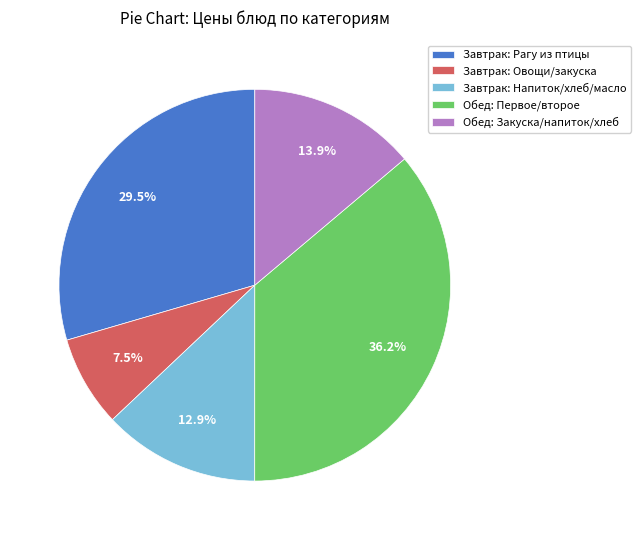

To the nearest percent, what is the difference between the largest and smallest slice percentages?

29%